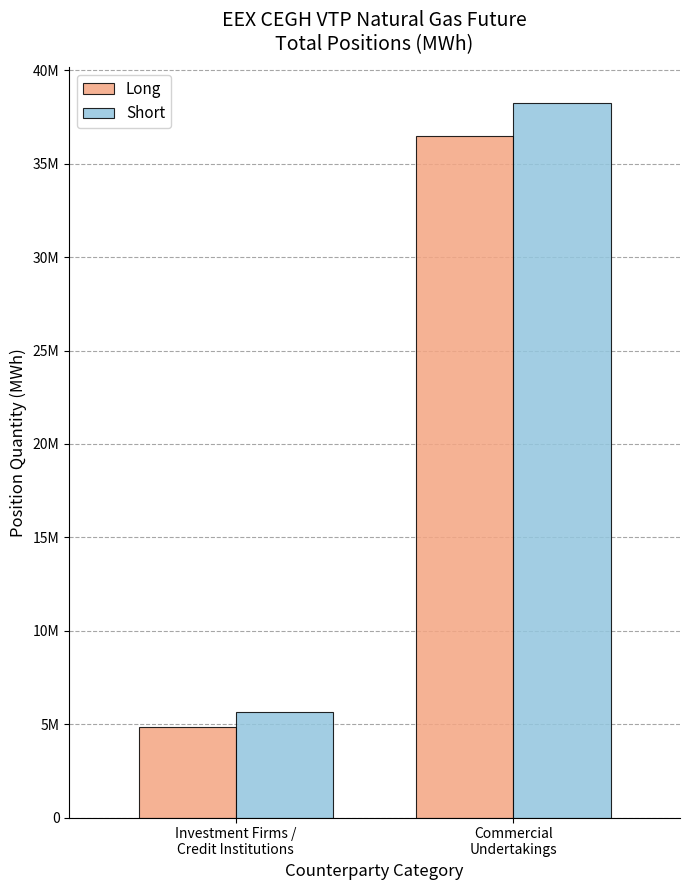

Does the chart contain stacked bars?

No